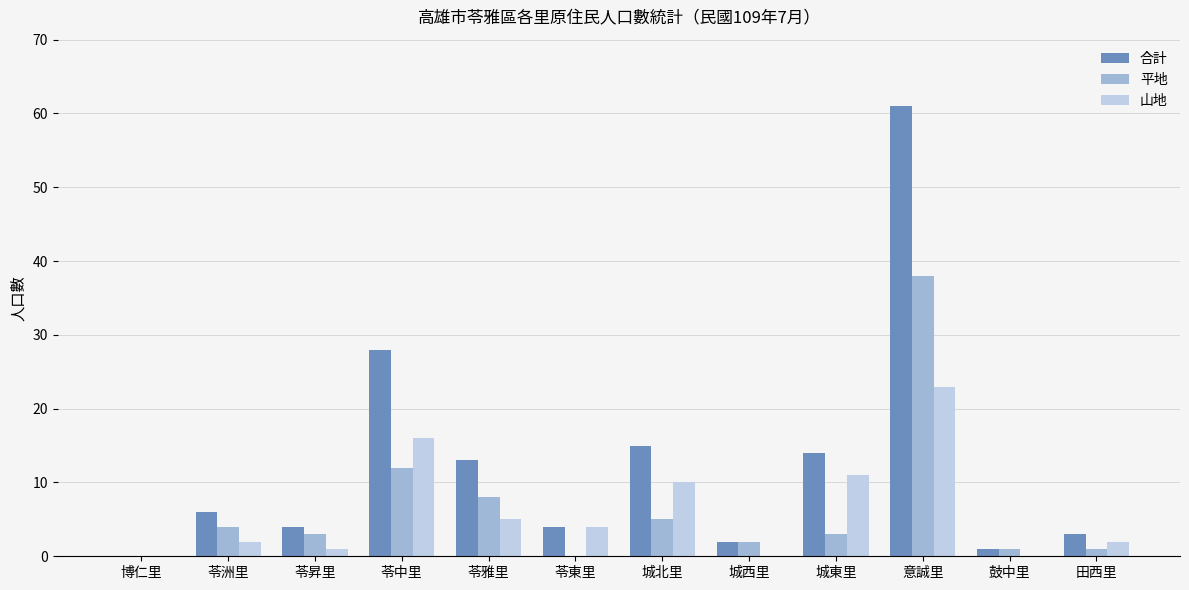

Which label corresponds to the largest value in the chart?

意誠里